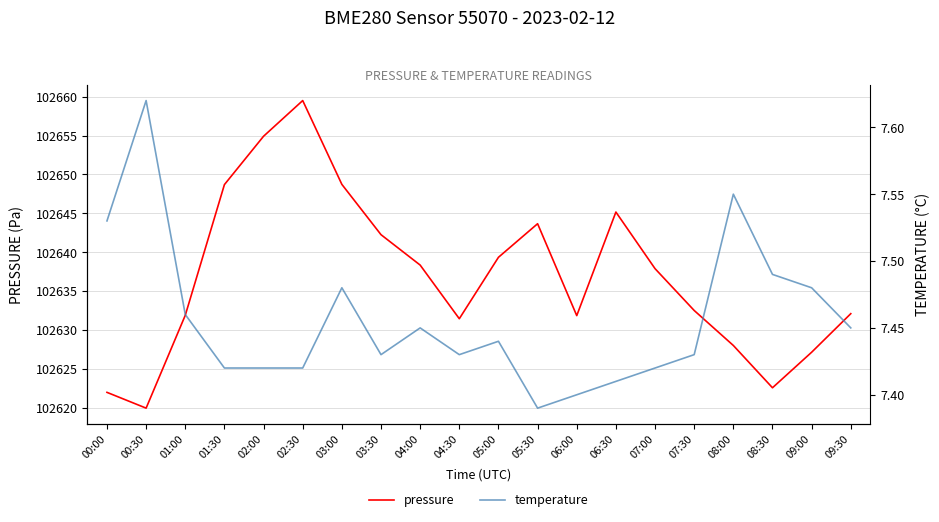

Reading left to right, transcribe all the data shown in this chart.

pressure: 102622.0	102619.9	102631.9	102648.7	102654.9	102659.5	102648.7	102642.2	102638.3	102631.4	102639.3	102643.7	102631.8	102645.2	102637.9	102632.5	102628.0	102622.6	102627.1	102632.1
temperature: 7.5	7.6	7.5	7.4	7.4	7.4	7.5	7.4	7.5	7.4	7.4	7.4	7.4	7.4	7.4	7.4	7.5	7.5	7.5	7.5